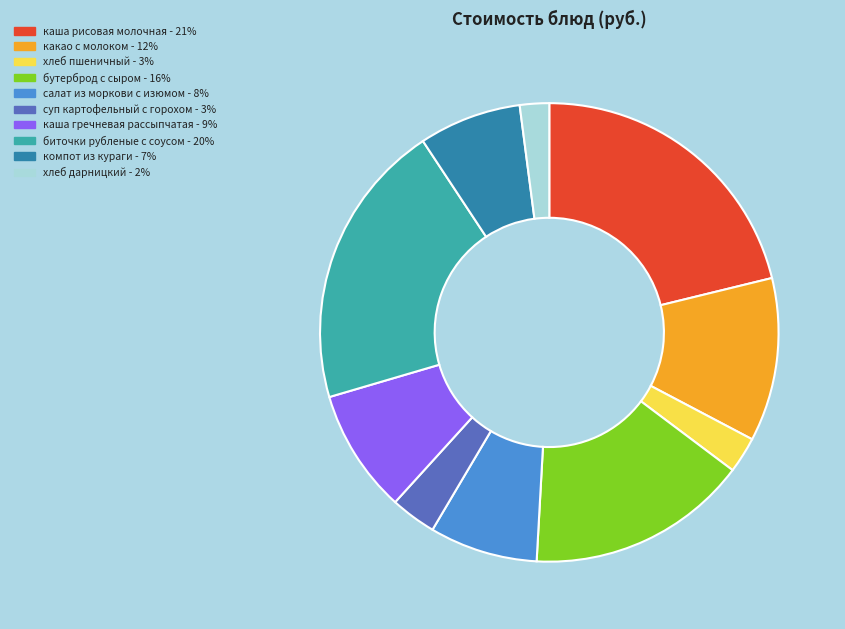

How many slices are in this pie chart?

10